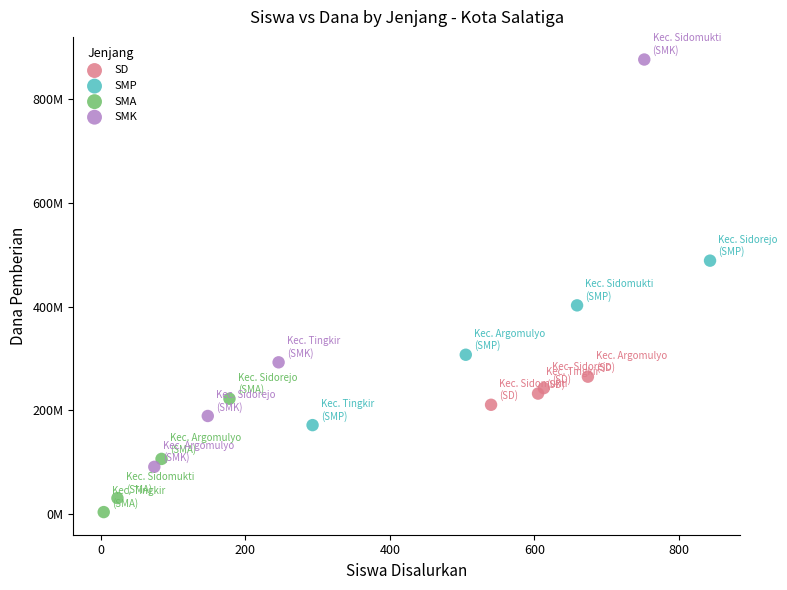

What are all the series names shown in the legend?

SD, SMP, SMA, SMK